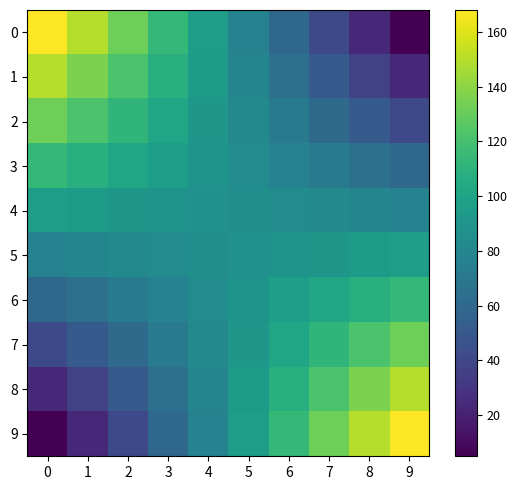

Reading left to right, what are all the values shown in this chart?

0: 0=168.0	1=149.9	2=131.8	3=113.7	4=95.6	5=77.4	6=59.3	7=41.2	8=23.1	9=5.0
1: 0=149.9	1=135.8	2=121.7	3=107.6	4=93.5	5=79.5	6=65.4	7=51.3	8=37.2	9=23.1
2: 0=131.8	1=121.7	2=111.7	3=101.6	4=91.5	5=81.5	6=71.4	7=61.3	8=51.3	9=41.2
3: 0=113.7	1=107.6	2=101.6	3=95.6	4=89.5	5=83.5	6=77.4	7=71.4	8=65.4	9=59.3
4: 0=95.6	1=93.5	2=91.5	3=89.5	4=87.5	5=85.5	6=83.5	7=81.5	8=79.5	9=77.4
5: 0=77.4	1=79.5	2=81.5	3=83.5	4=85.5	5=87.5	6=89.5	7=91.5	8=93.5	9=95.6
6: 0=59.3	1=65.4	2=71.4	3=77.4	4=83.5	5=89.5	6=95.6	7=101.6	8=107.6	9=113.7
7: 0=41.2	1=51.3	2=61.3	3=71.4	4=81.5	5=91.5	6=101.6	7=111.7	8=121.7	9=131.8
8: 0=23.1	1=37.2	2=51.3	3=65.4	4=79.5	5=93.5	6=107.6	7=121.7	8=135.8	9=149.9
9: 0=5.0	1=23.1	2=41.2	3=59.3	4=77.4	5=95.6	6=113.7	7=131.8	8=149.9	9=168.0